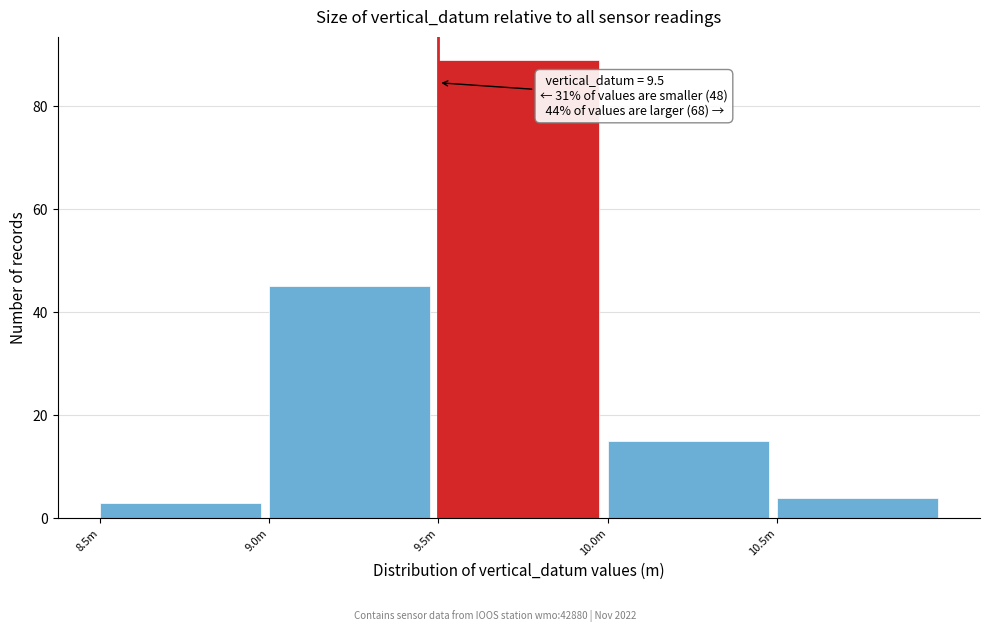

Reading right to left, list all the values displayed in this chart.

4	15	89	45	3